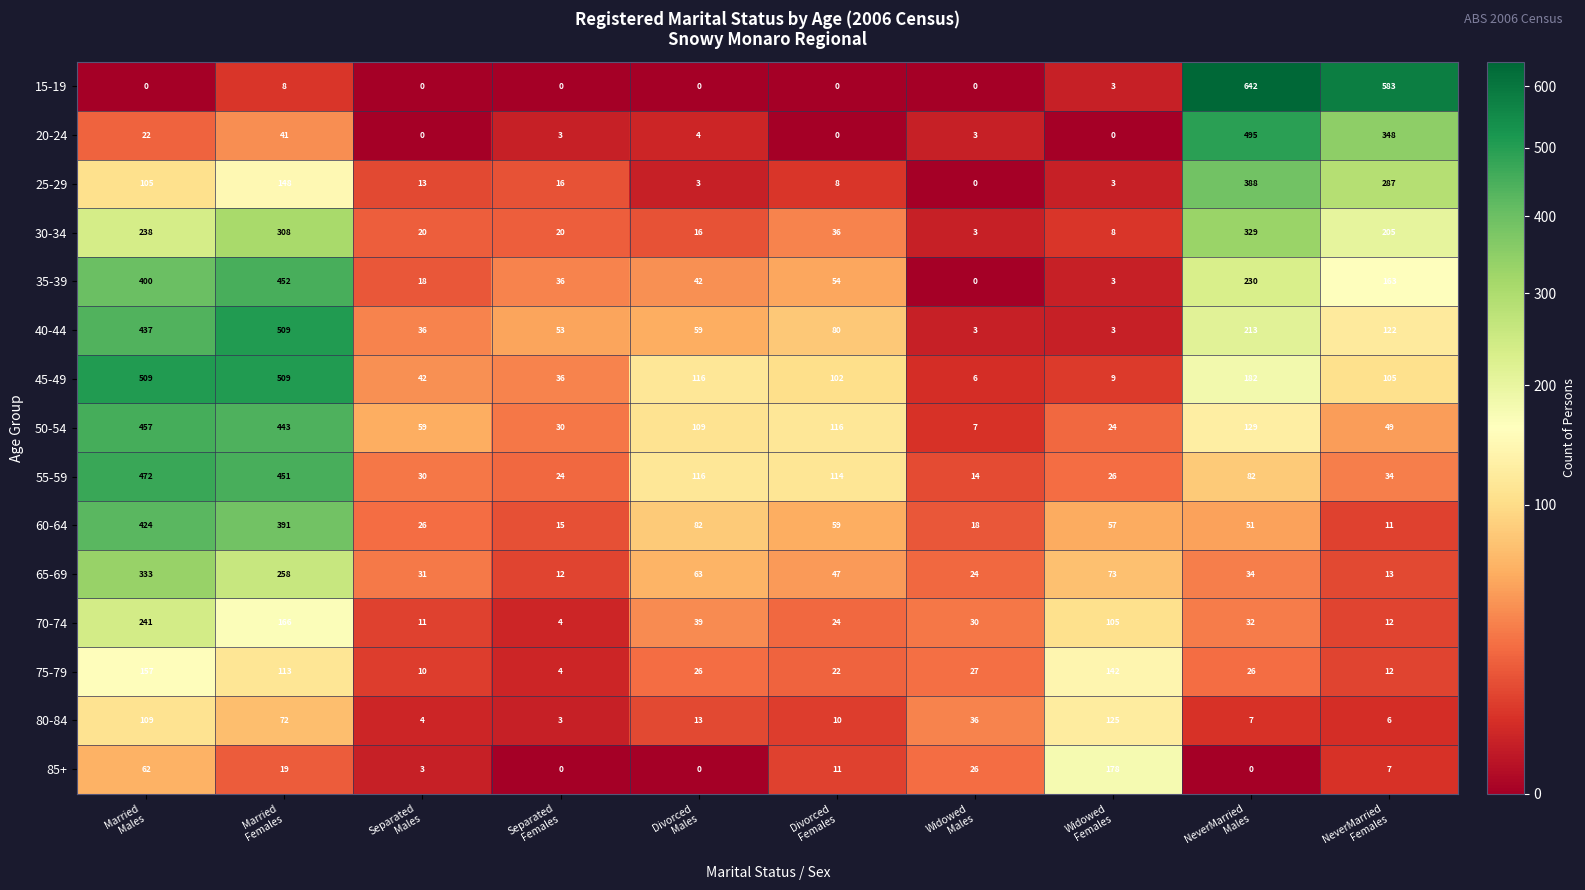

Which series has the widest spread of values?

15-19